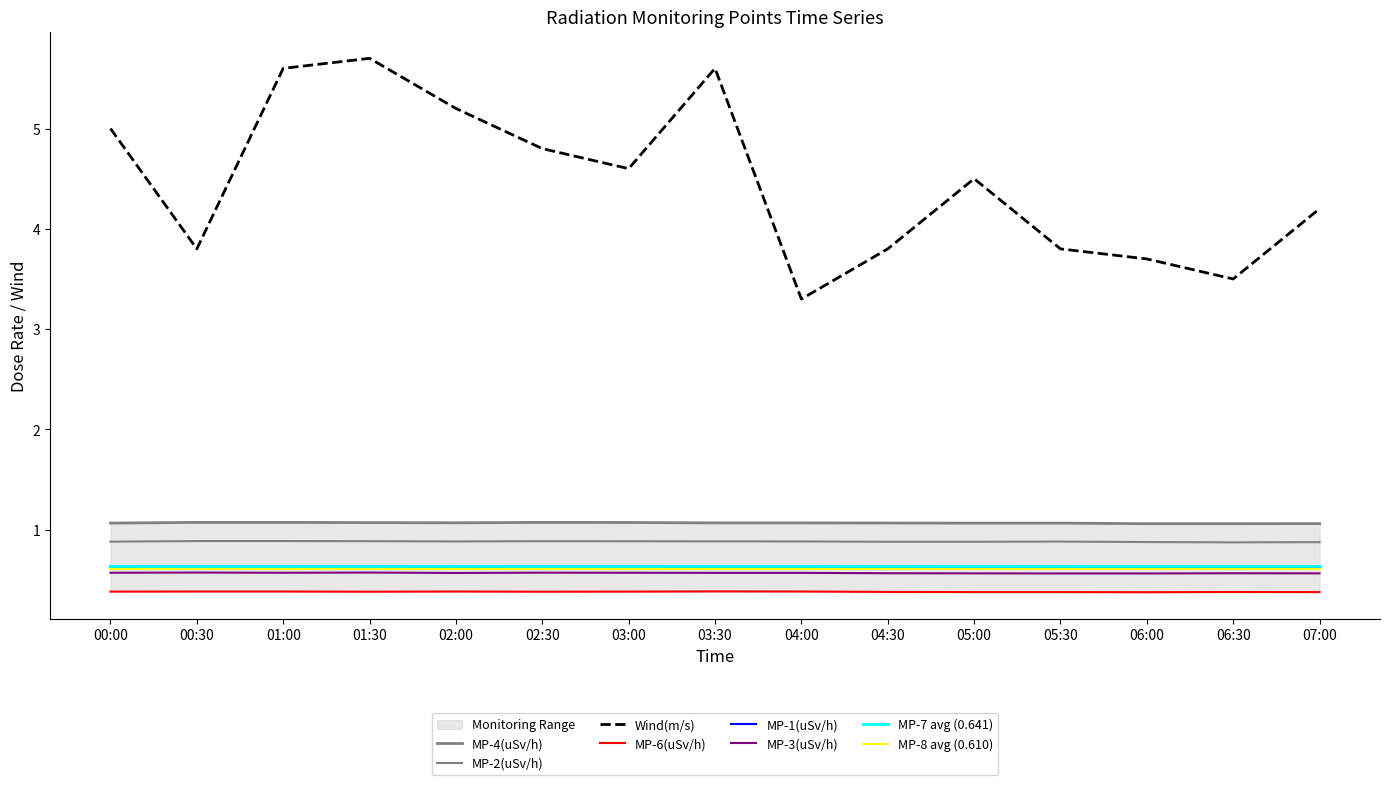

What position from the left is 06:30?

14